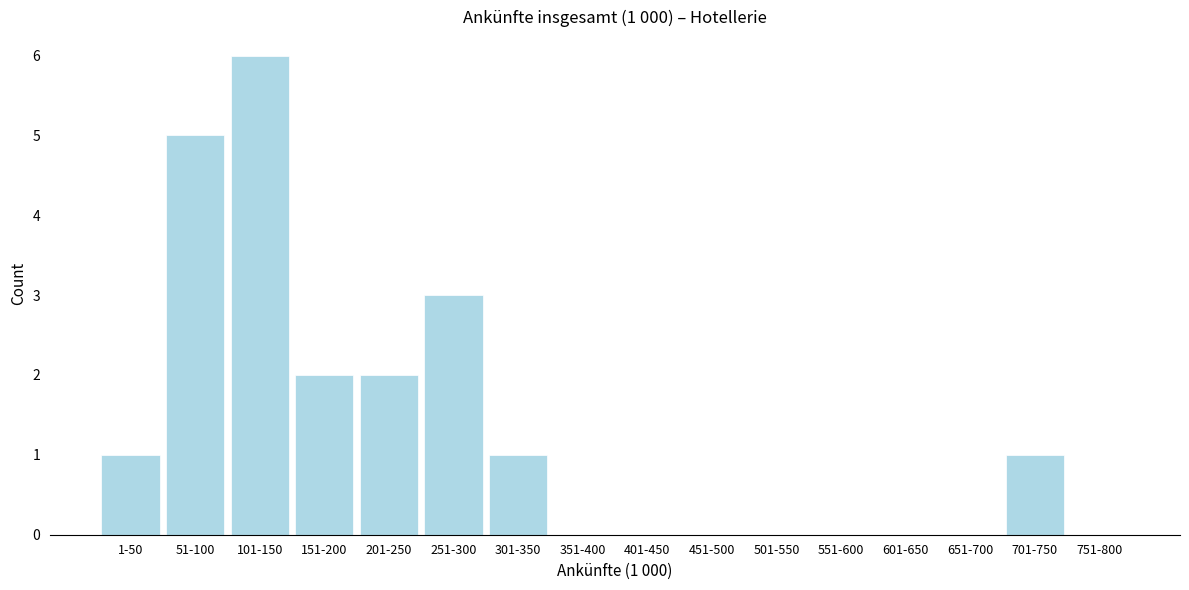

Reading left to right, transcribe all the data shown in this chart.

1-50=1	51-100=5	101-150=6	151-200=2	201-250=2	251-300=3	301-350=1	351-400=0	401-450=0	451-500=0	501-550=0	551-600=0	601-650=0	651-700=0	701-750=1	751-800=0